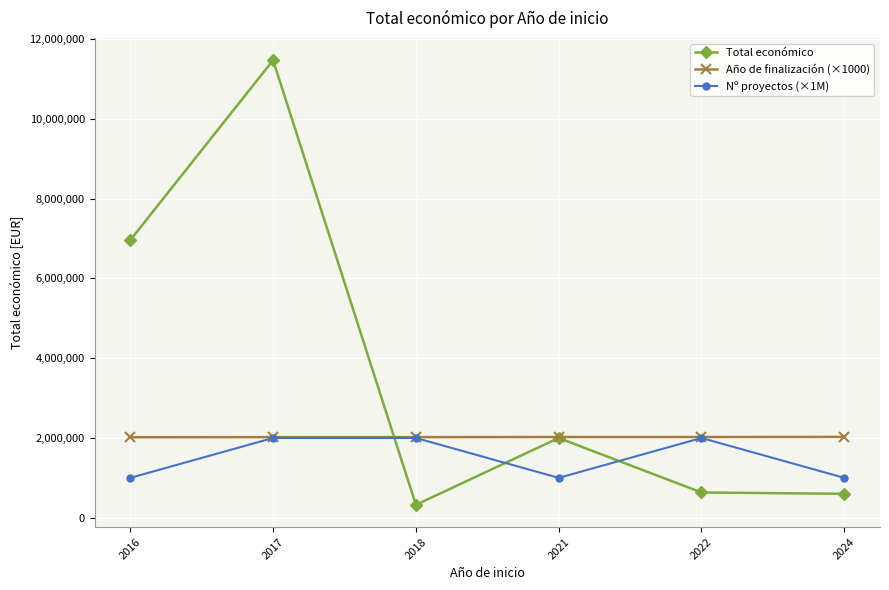

Rank the series by their average value, from highest to lowest.

Total económico, Año de finalización (×1000), Nº proyectos (×1M)